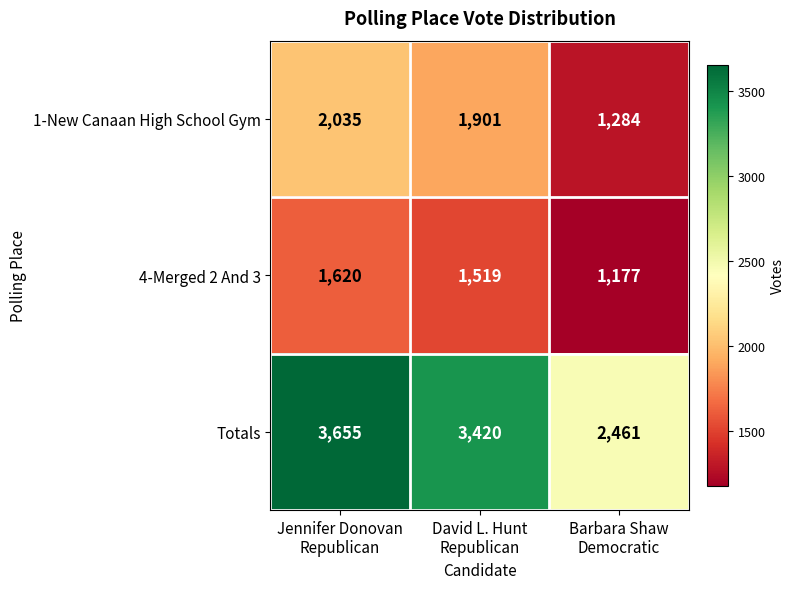

Which series has the largest range (max minus min)?

Totals